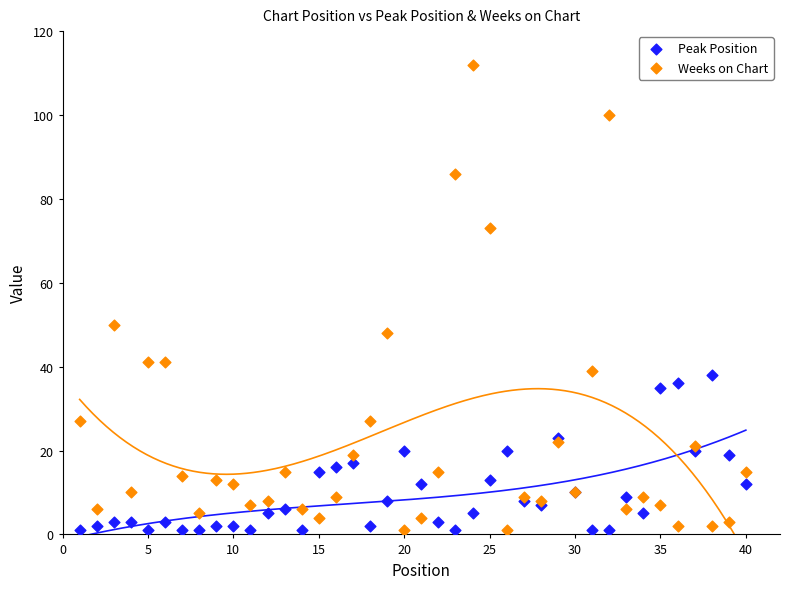

What are all the series names shown in the legend?

Peak Position, Weeks on Chart